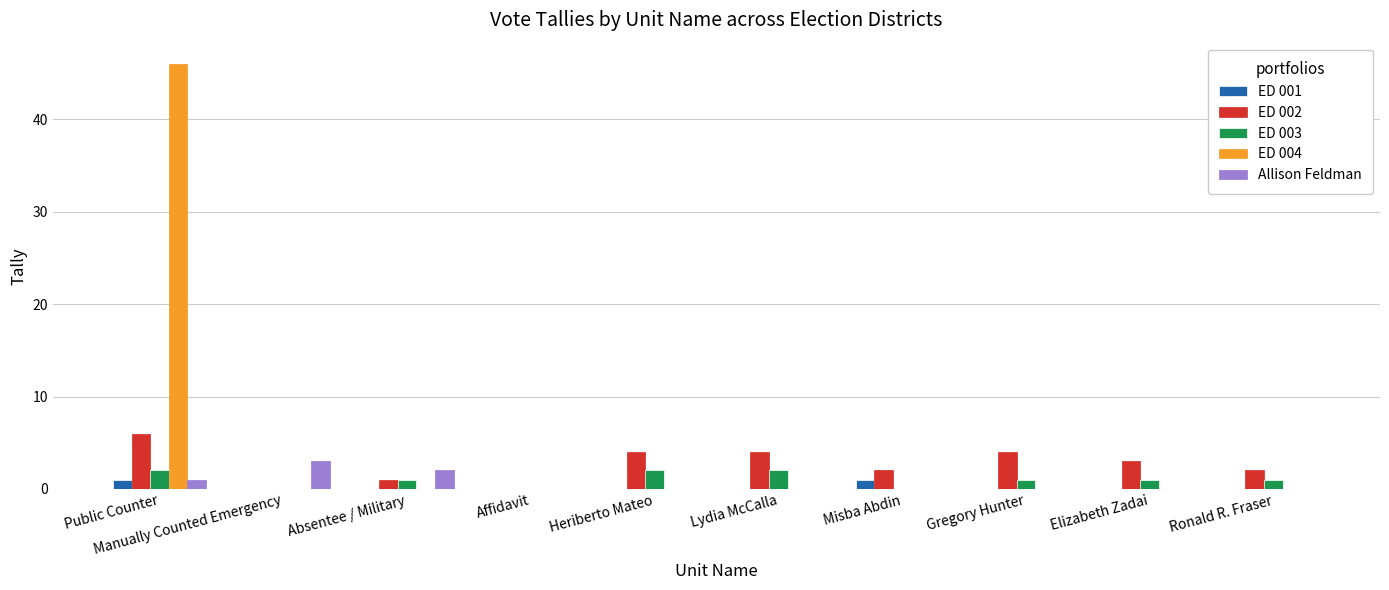

Is the value of ED 004 at Lydia McCalla greater than the value of ED 002 at Gregory Hunter?

No